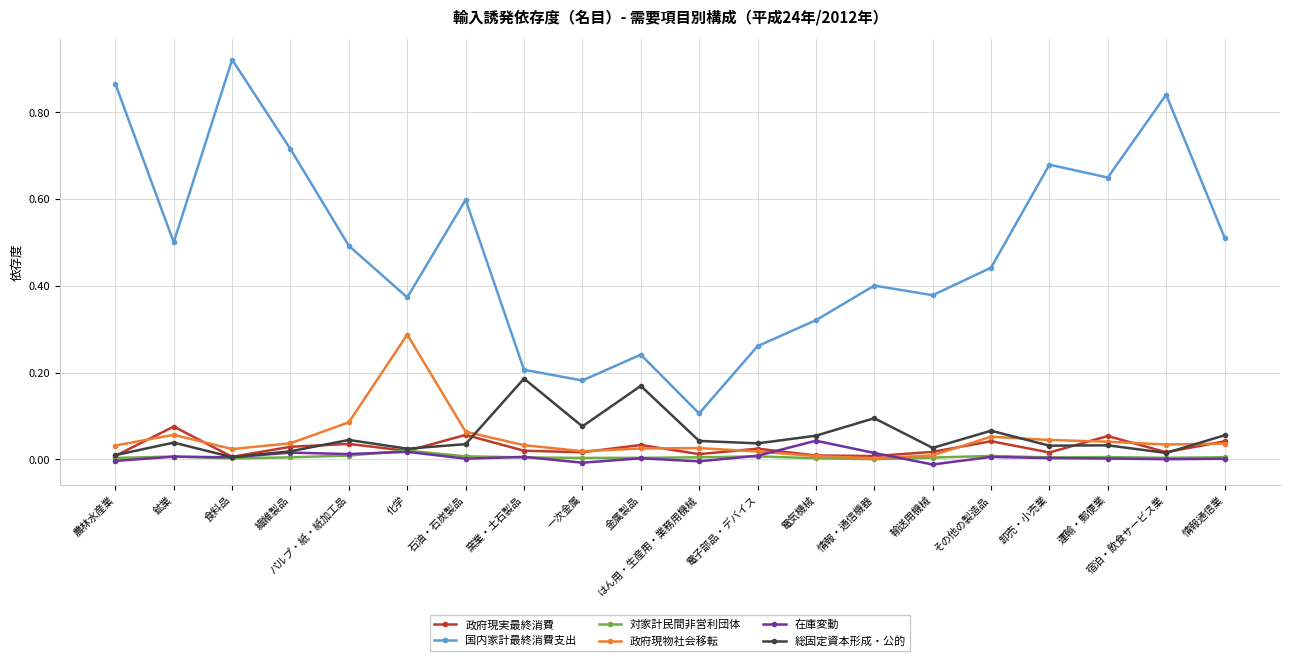

Which series has the widest spread of values?

国内家計最終消費支出